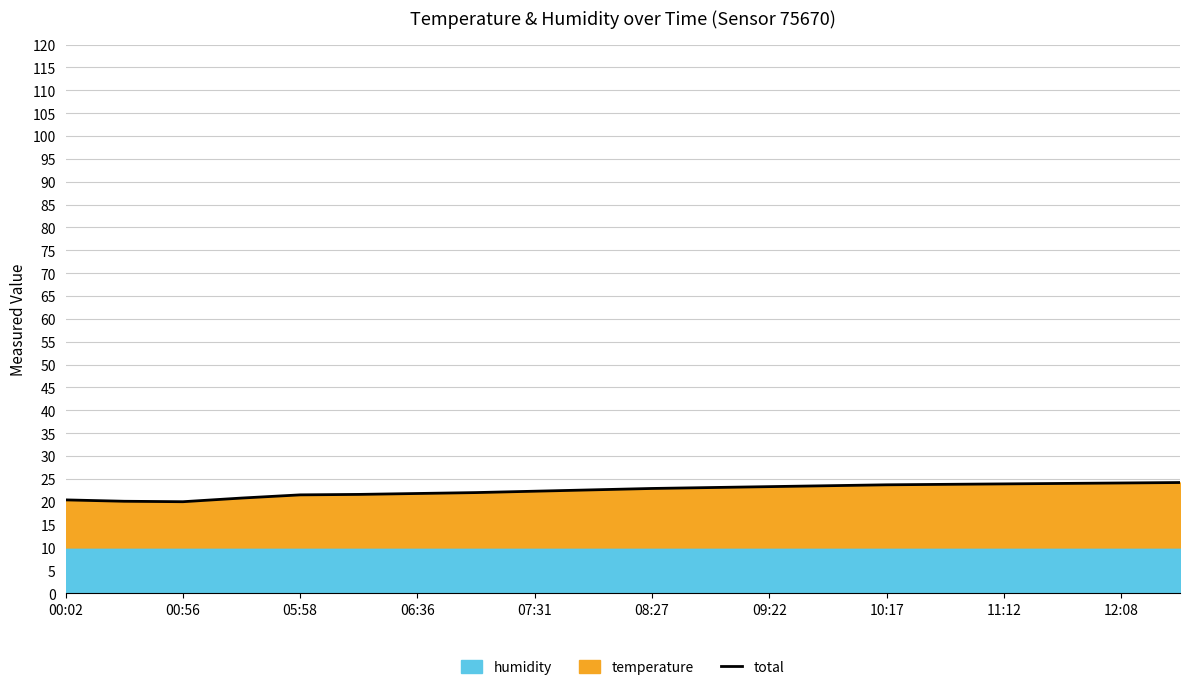

What is the highest value of the total series?

24.2